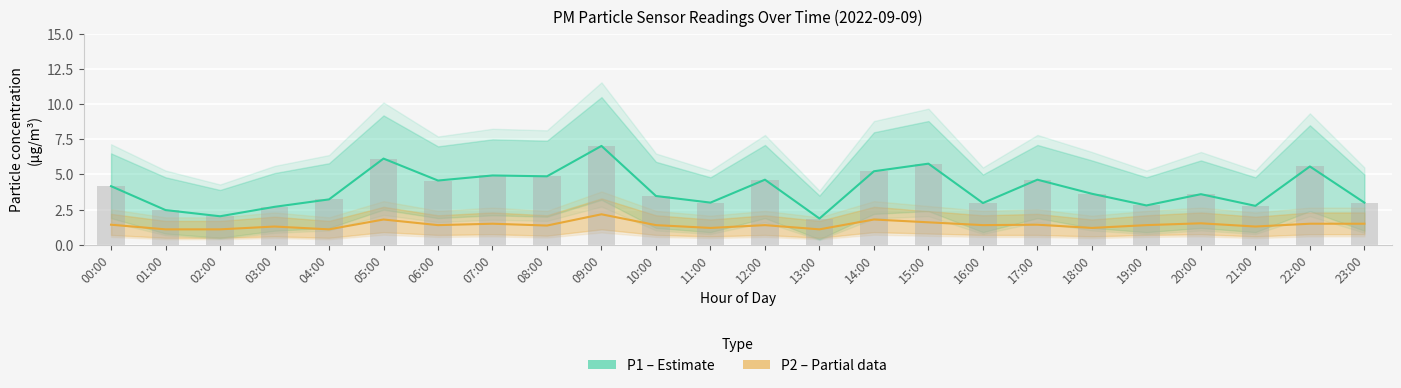

What is the approximate value of P1 (PM10) at 11:00?

3.0